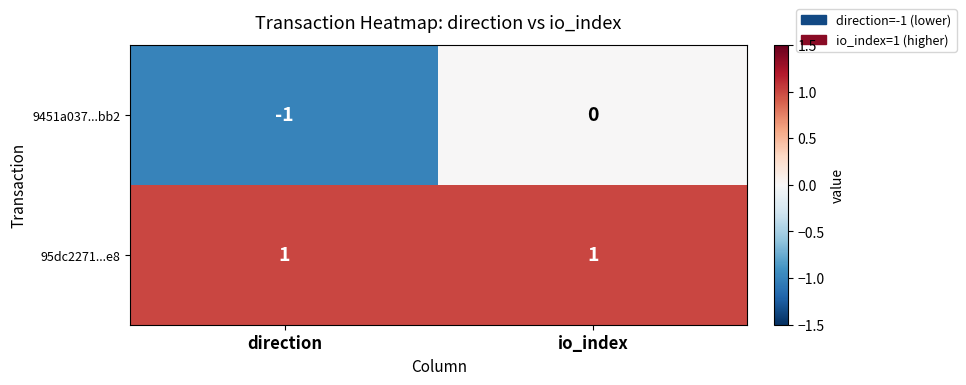

Where is 9451a037...bb2 nearest to the value 0?

io_index